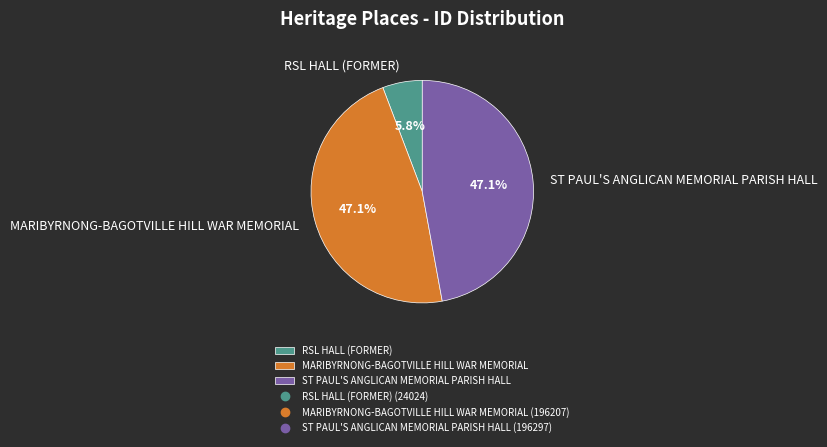

How many slices are in this pie chart?

3